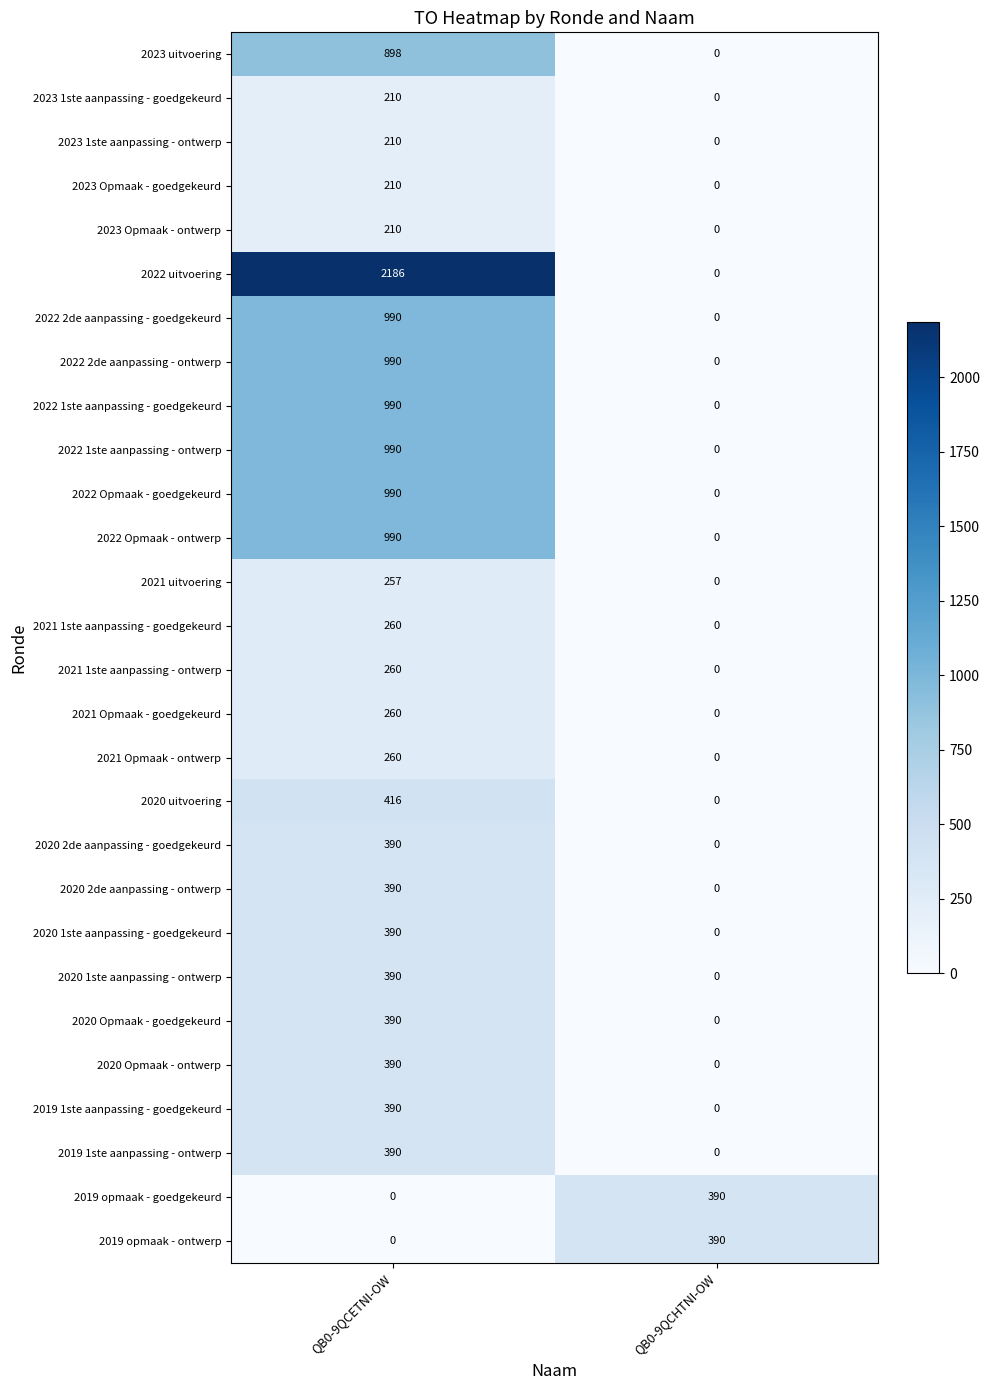

The 2020 1ste aanpassing - goedgekeurd series shows 127 at QB0-9QCHTNI-OW. True or false?

False